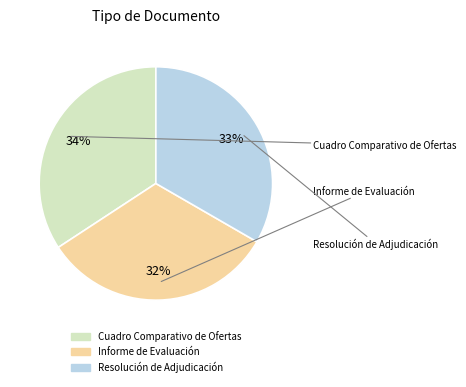

To the nearest percent, what percentage of the pie is Cuadro Comparativo de Ofertas?

34%